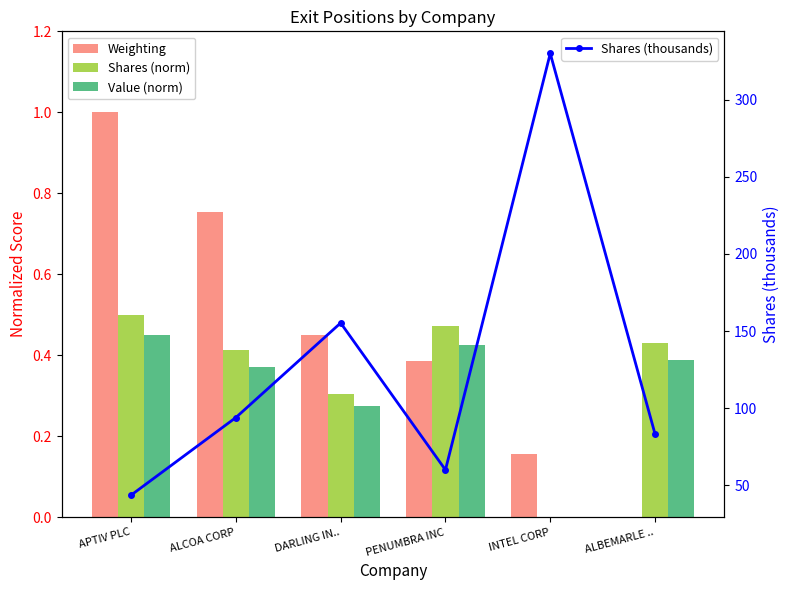

What is the maximum value shown in the chart?

330.0